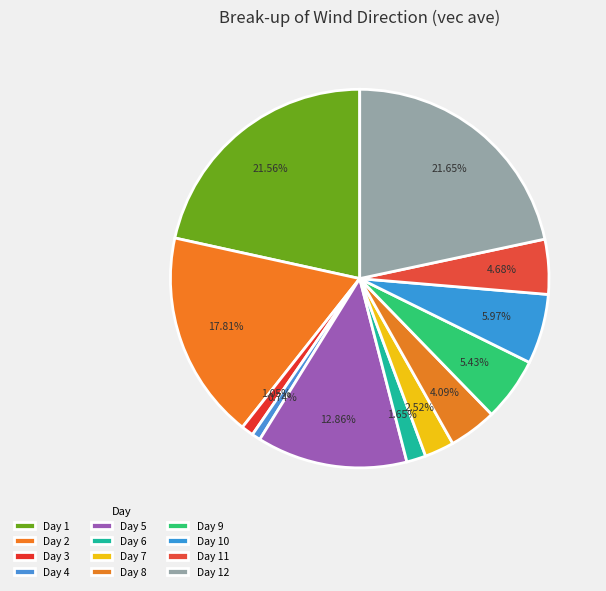

Count the number of slices in the pie.

12